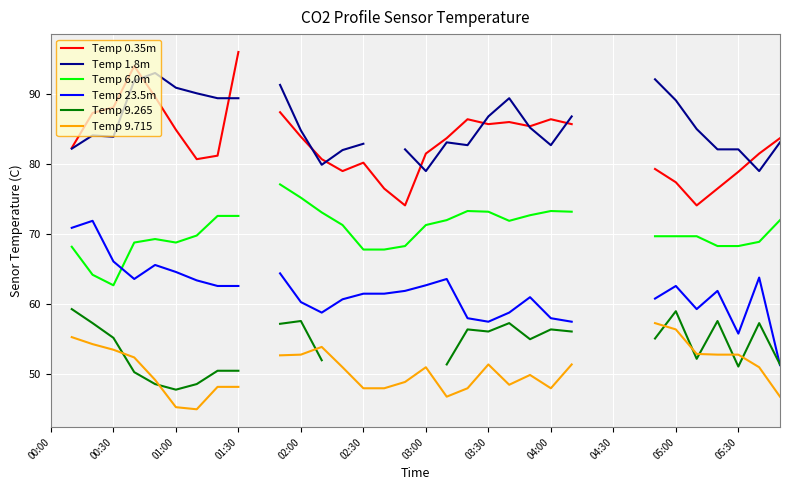

What is the label of the 9th point from the left?

04:00